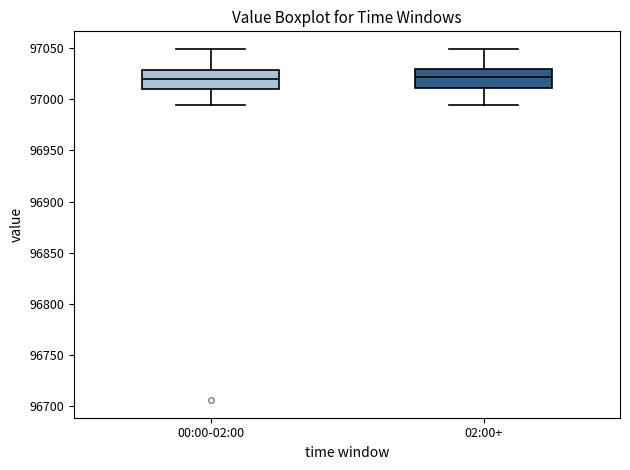

Reading left to right, read every box against the y-axis: the position of its median line, the range the box covers, and the ends of its whiskers. The values are not printed on the chart, so give them approximately, as read against the axis.

00:00-02:00: median 97020, box 97010 to 97030, whiskers 96995 to 97050
02:00+: median 97020, box 97010 to 97030, whiskers 96995 to 97050